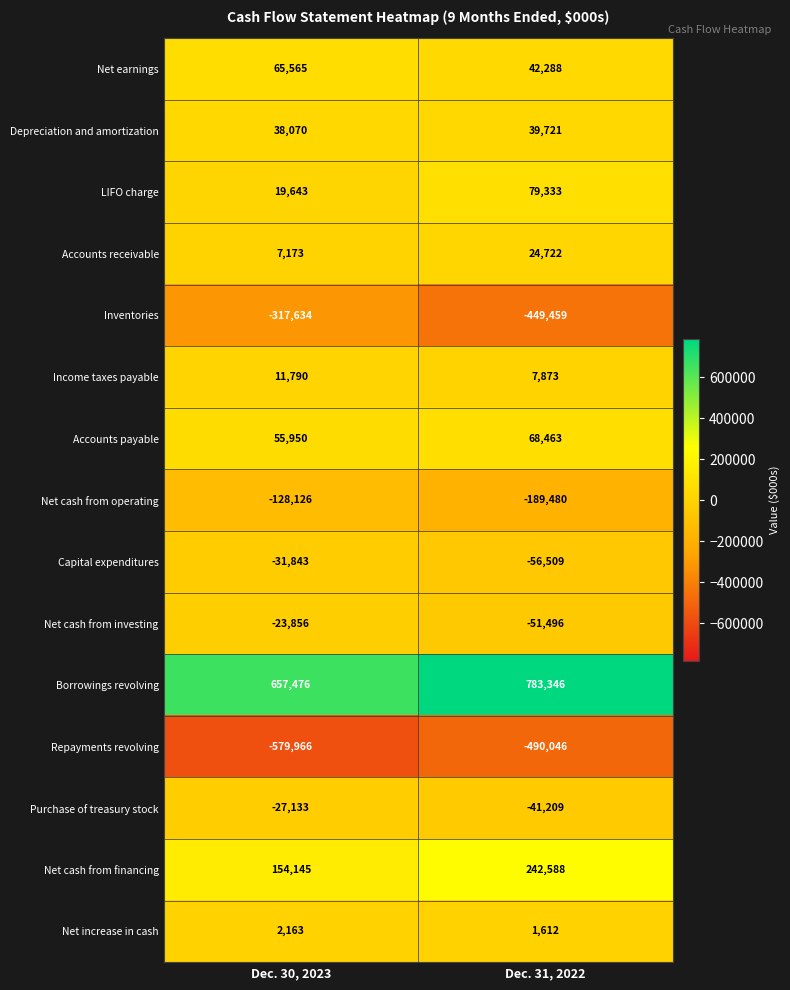

What is the lowest value of the Net cash from operating series?

-189480